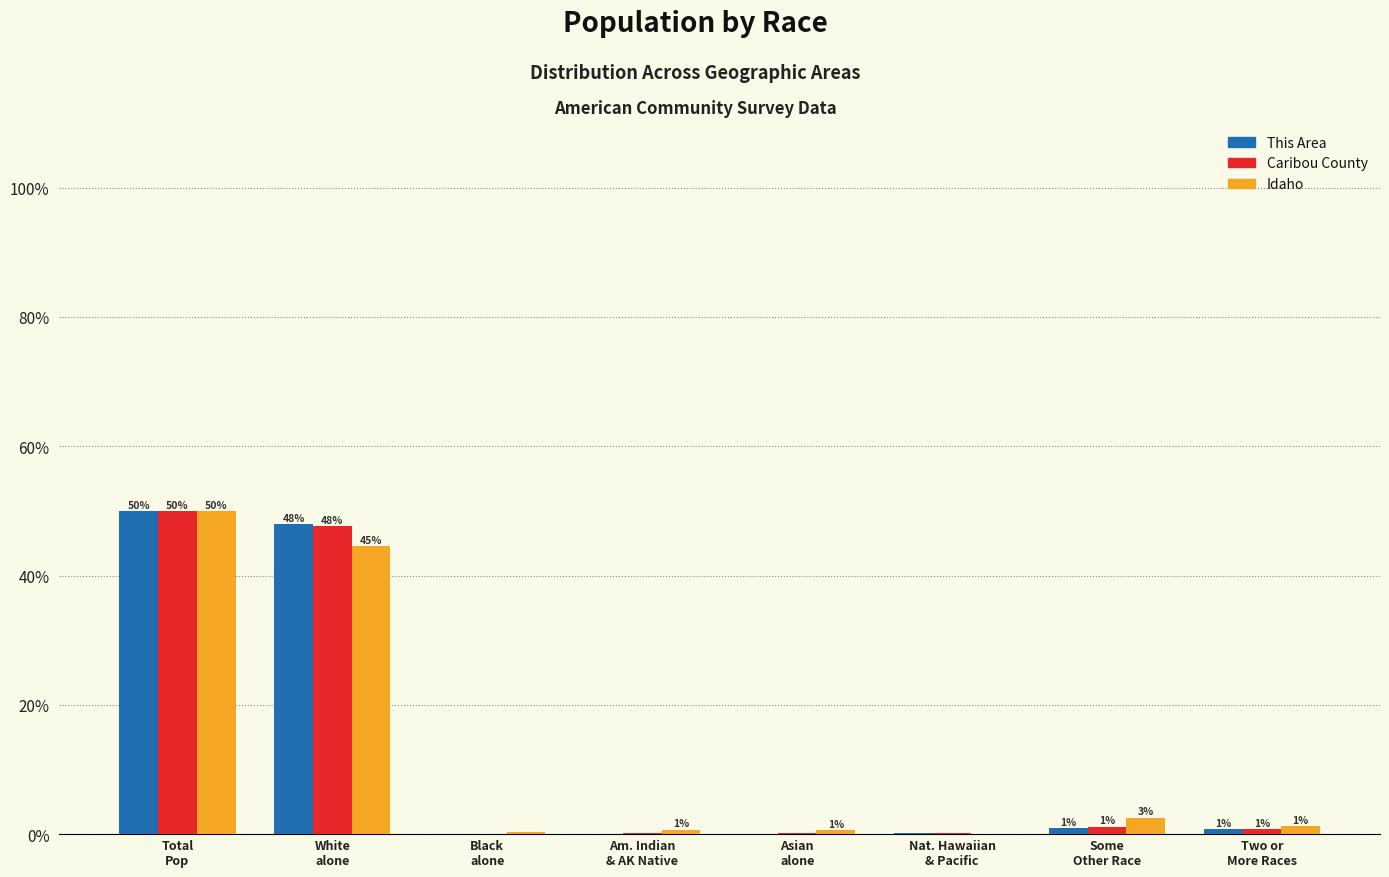

Are the bars grouped side by side (vs. stacked)?

Yes